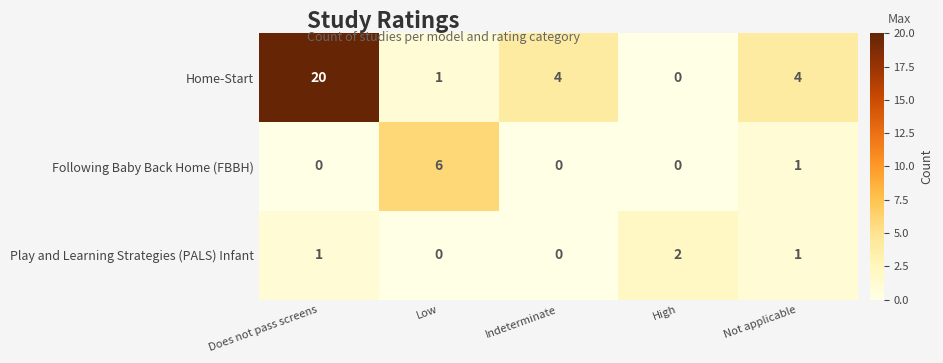

At which category is the sum across all series the highest?

Does not pass screens